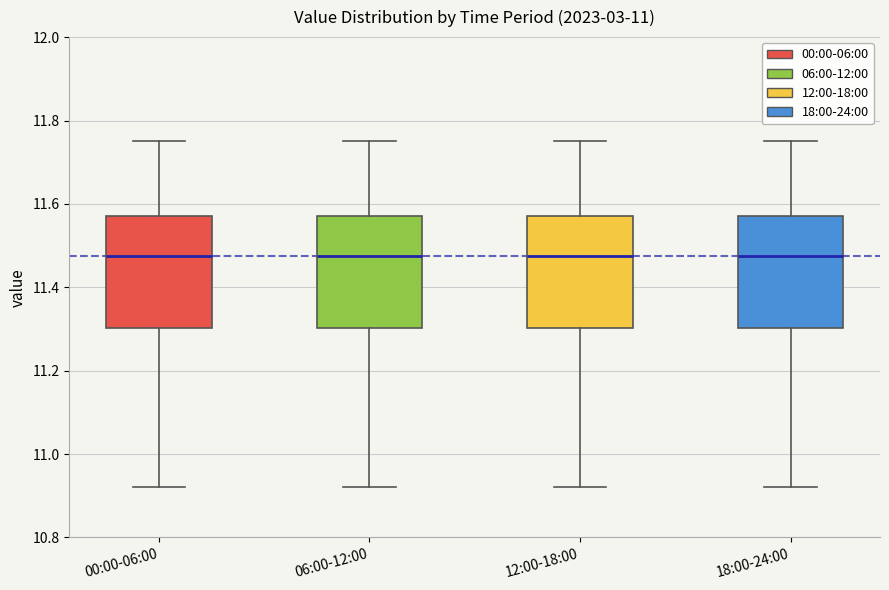

Reading left to right, transcribe this box plot: for each box, give where its median line is, the range the box spans, and where its two whiskers end, as read against the y-axis. The values are not printed on the chart, so give them approximately, as read against the axis.

00:00-06:00: median 11.48, box 11.30 to 11.58, whiskers 10.92 to 11.76
06:00-12:00: median 11.48, box 11.30 to 11.58, whiskers 10.92 to 11.76
12:00-18:00: median 11.48, box 11.30 to 11.58, whiskers 10.92 to 11.76
18:00-24:00: median 11.48, box 11.30 to 11.58, whiskers 10.92 to 11.76